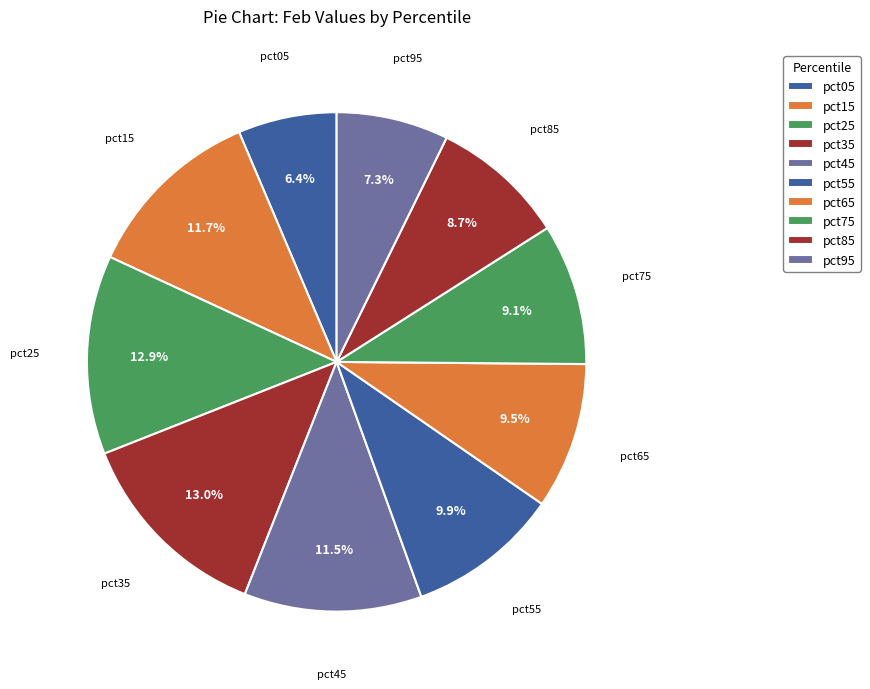

What portion of the pie excludes pct15?

88.3%